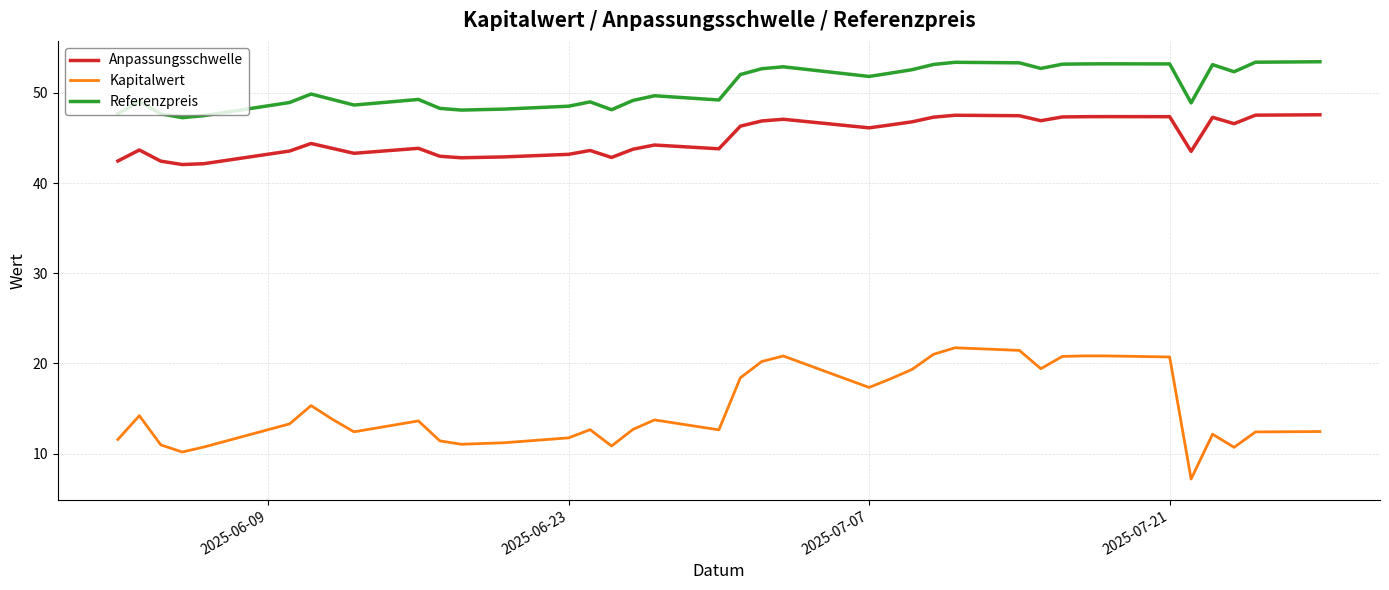

What is the lowest value of the Anpassungsschwelle series?

42.1